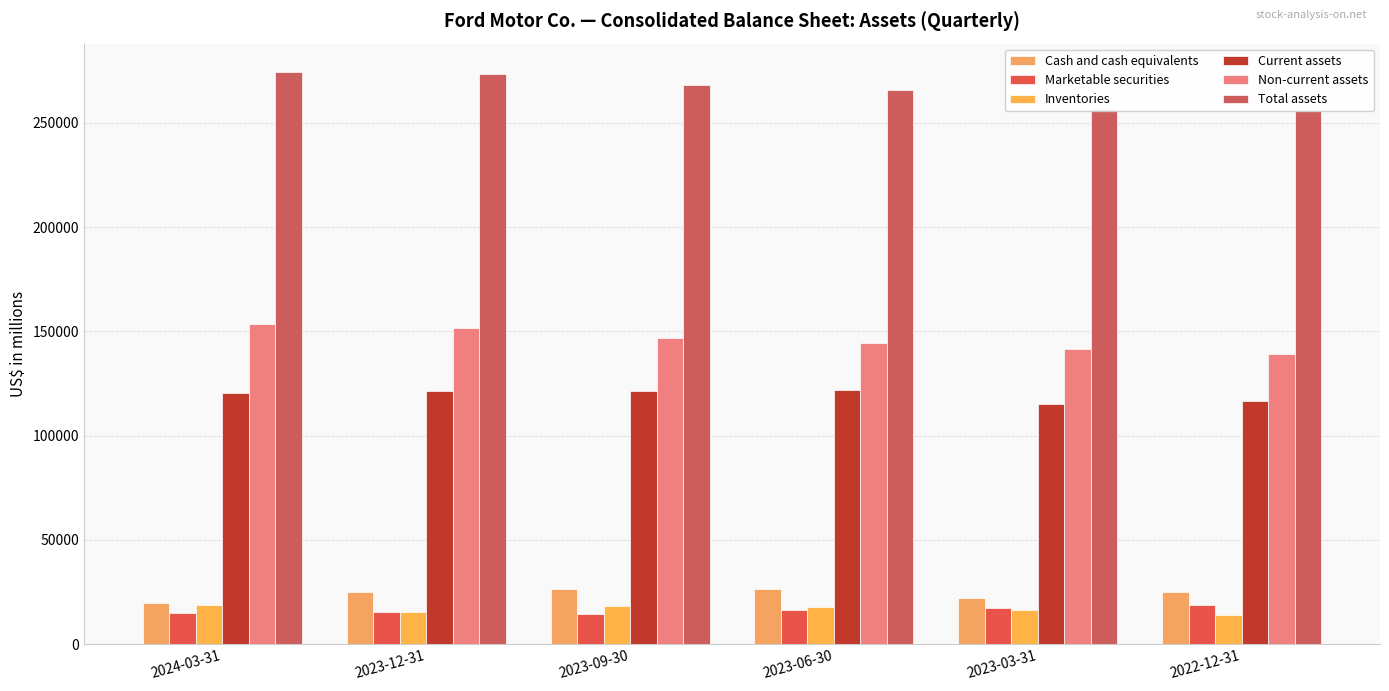

The Inventories series shows 3909 at 2023-03-31. True or false?

False